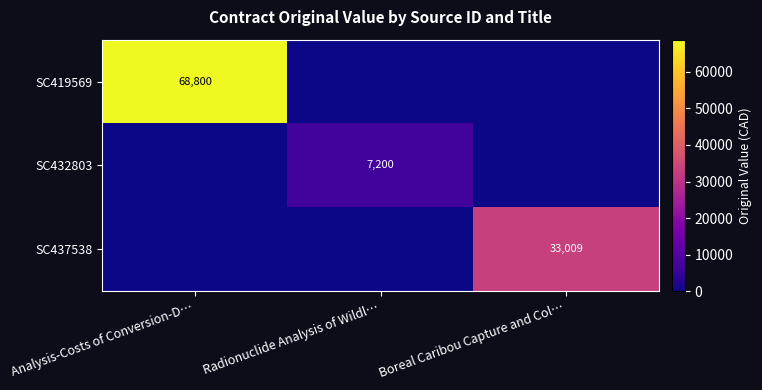

The SC437538 series shows 33009 at Boreal Caribou Capture and Col…. True or false?

True